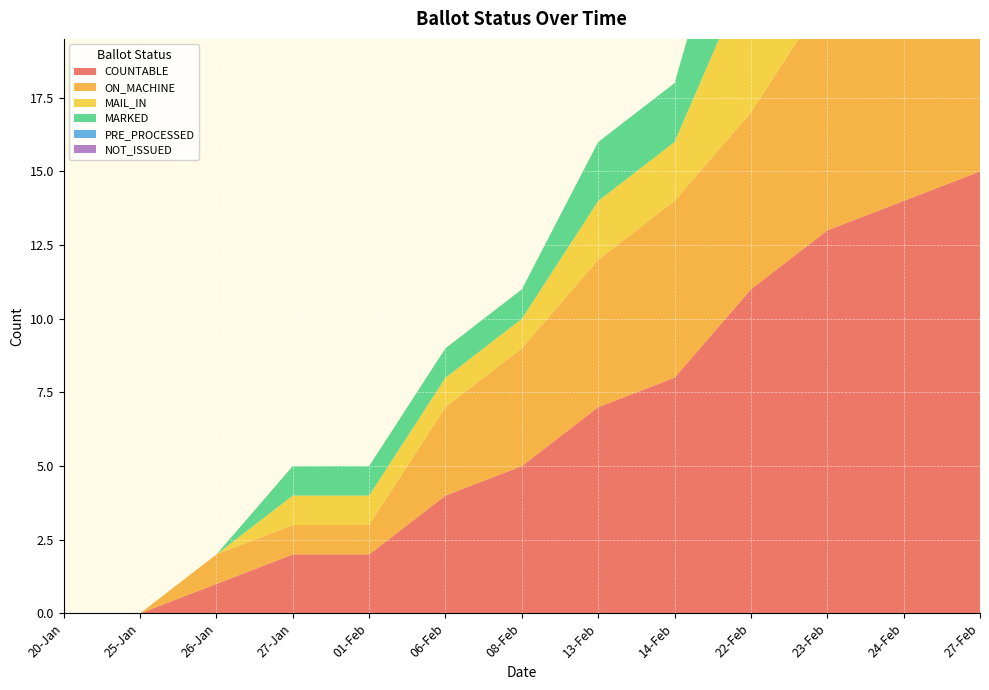

Reading right to left, transcribe all the data shown in this chart.

COUNTABLE: 15	14	13	11	8	7	5	4	2	2	1	0	0
ON_MACHINE: 9	9	8	6	6	5	4	3	1	1	1	0	0
MAIL_IN: 6	5	5	5	2	2	1	1	1	1	0	0	0
MARKED: 1	0	5	5	2	2	1	1	1	1	0	0	0
PRE_PROCESSED: 5	5	0	0	0	0	0	0	0	0	0	0	0
NOT_ISSUED: 0	0	0	0	0	0	0	0	0	0	0	0	0